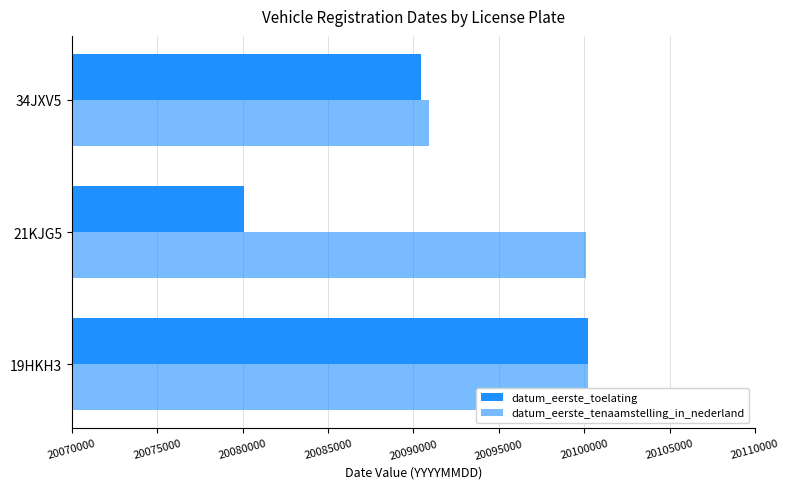

Count the number of categories in the chart.

3